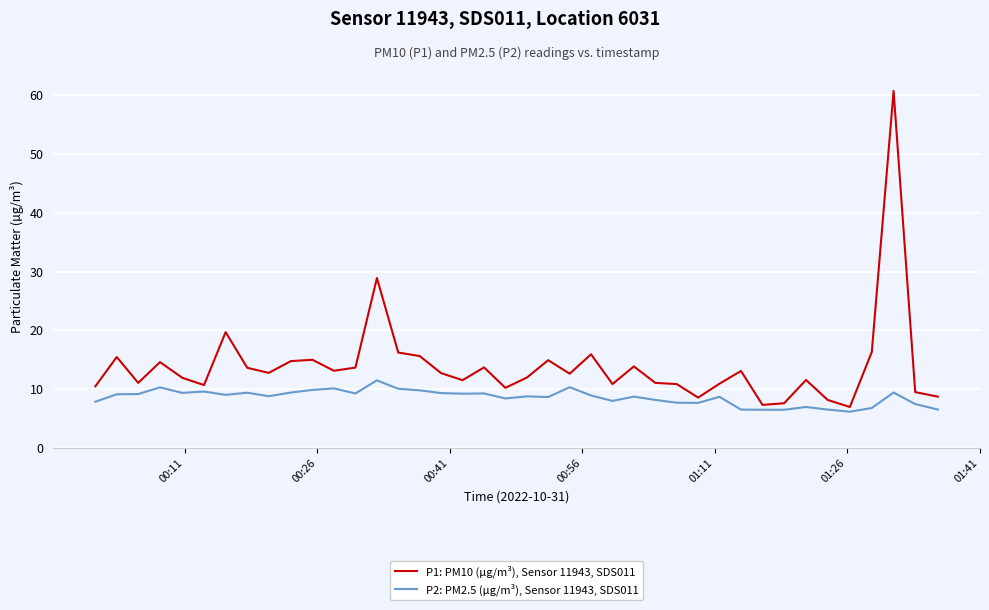

What is the lowest value of the P1: PM10 (µg/m³), Sensor 11943, SDS011 series?

7.0